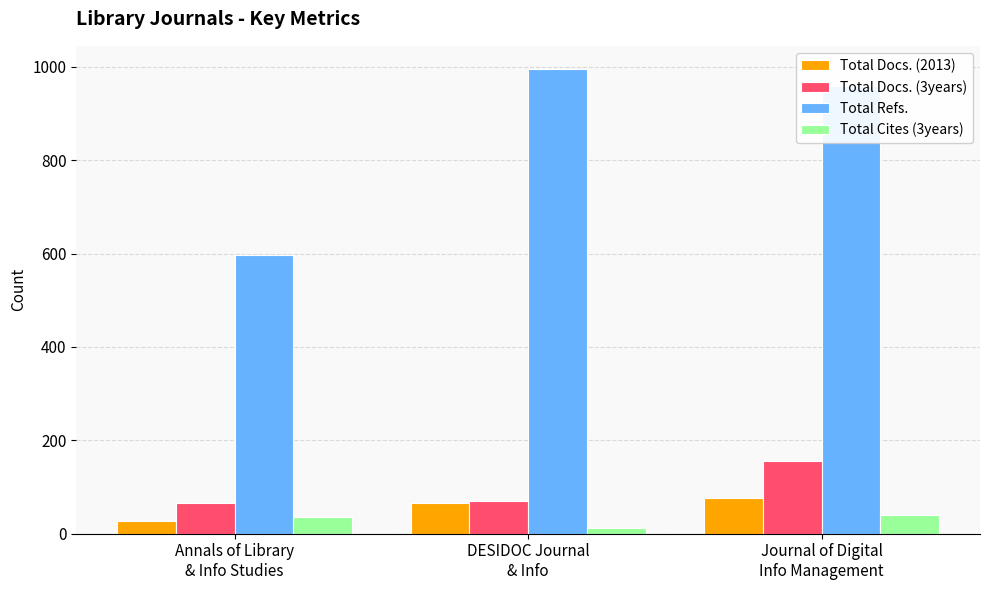

Which series has the largest range (max minus min)?

Total Refs.